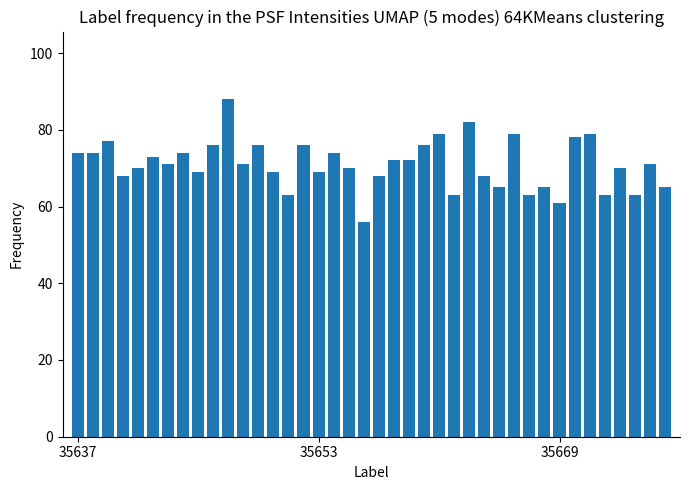

What is the minimum value shown in the chart?

56